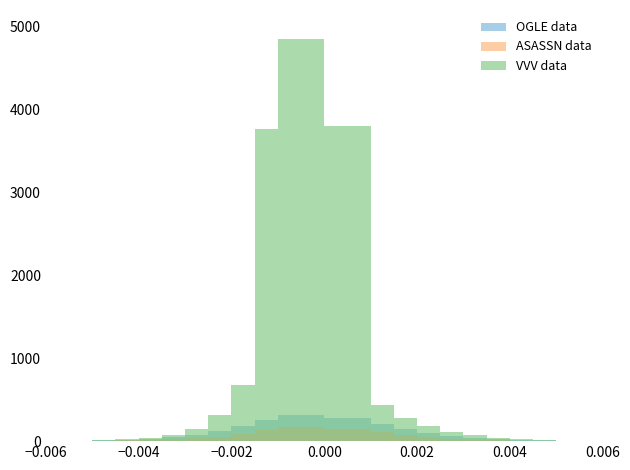

What are all the series names shown in the legend?

OGLE data, ASASSN data, VVV data